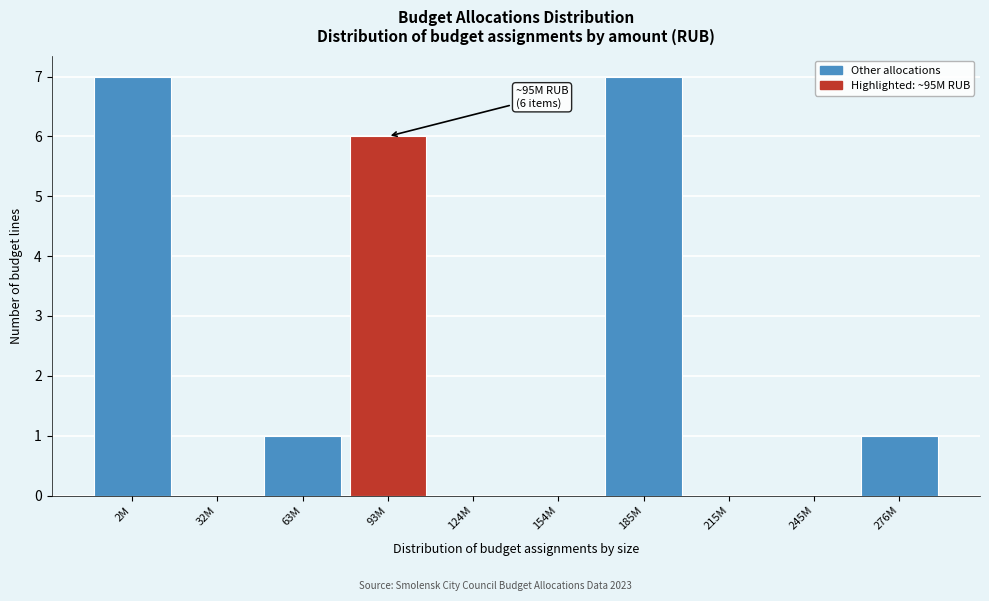

Reading left to right, list all the values displayed in this chart.

2M=7	32M=0	63M=1	93M=6	124M=0	154M=0	185M=7	215M=0	245M=0	276M=1